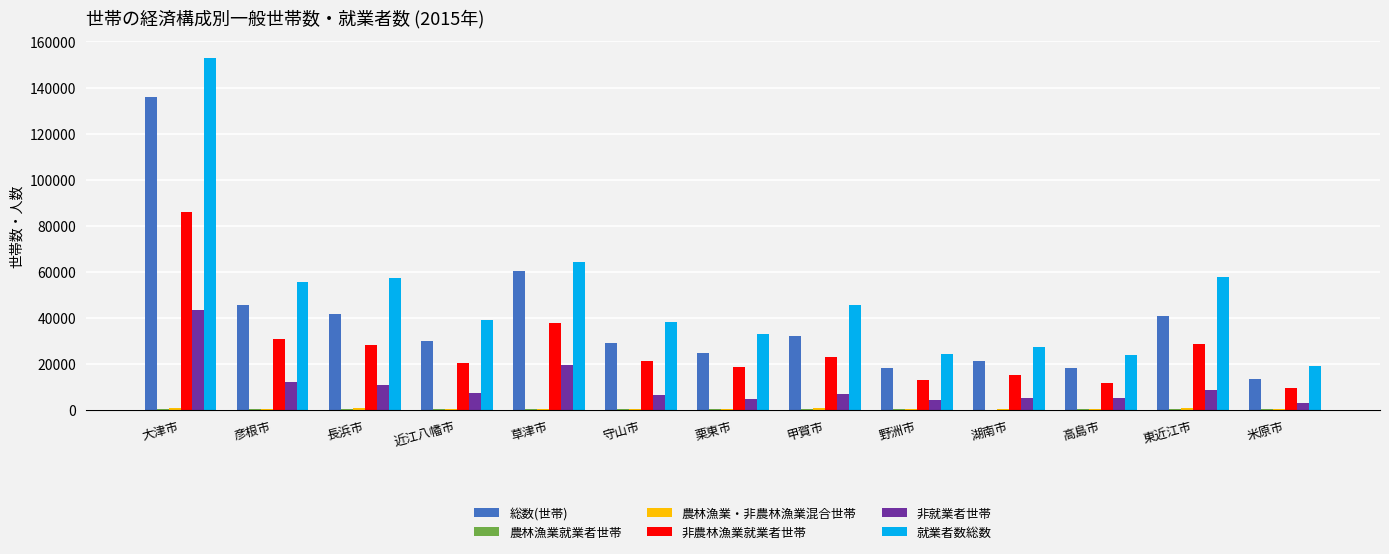

The 就業者数総数 series shows 32790 at 栗東市. True or false?

True